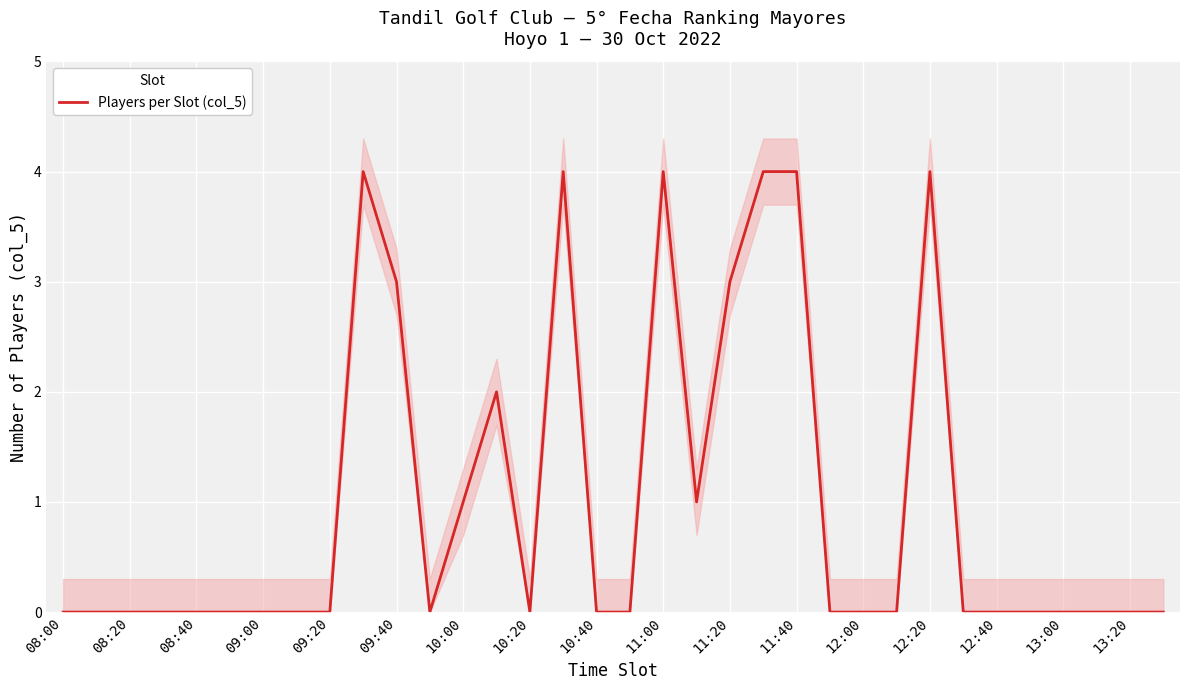

How many values are above zero?

11